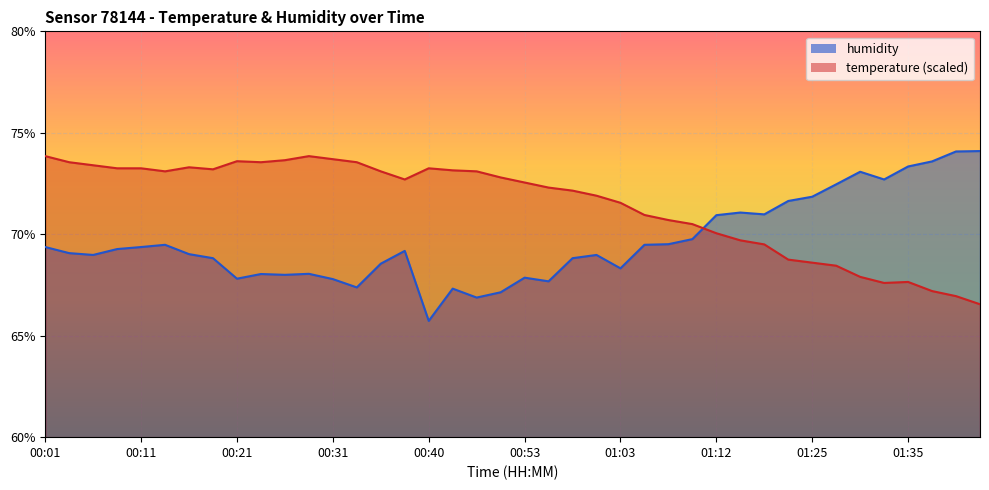

Which series has the largest total across all categories?

temperature